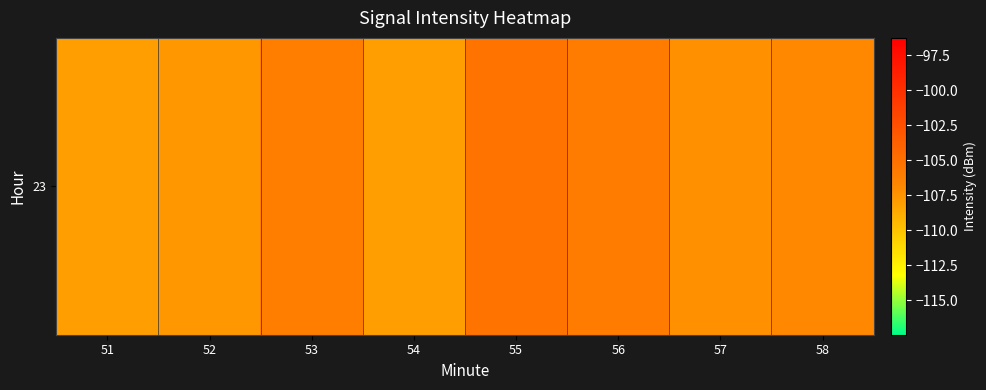

What is the sum of the values at 56 and 51?

-214.0